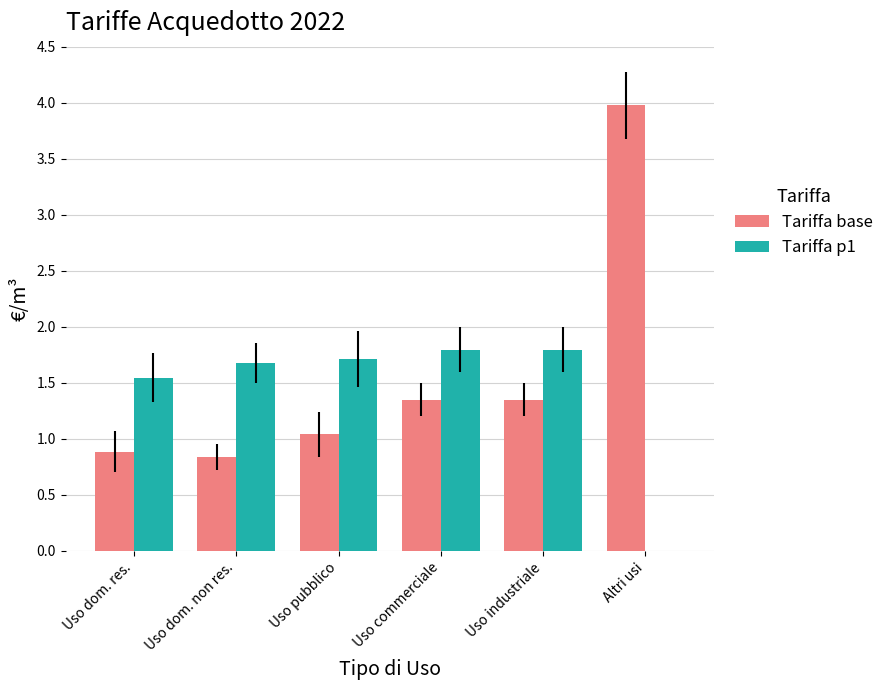

Which series changed the most between Uso pubblico and Altri usi?

Tariffa base